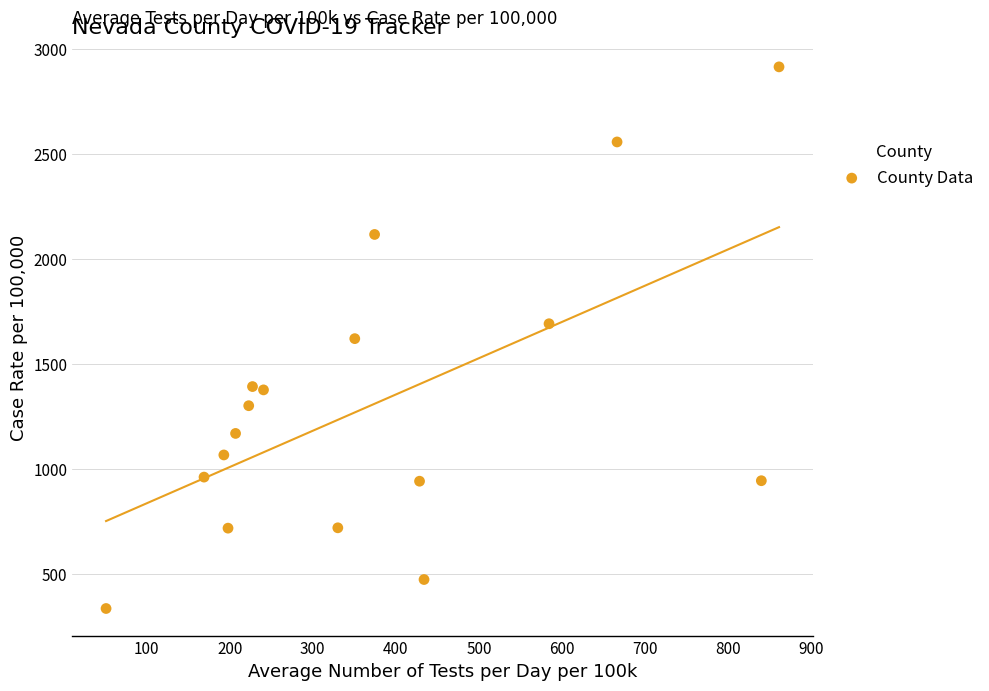

What is the range of X values (max minus min)?

810.1